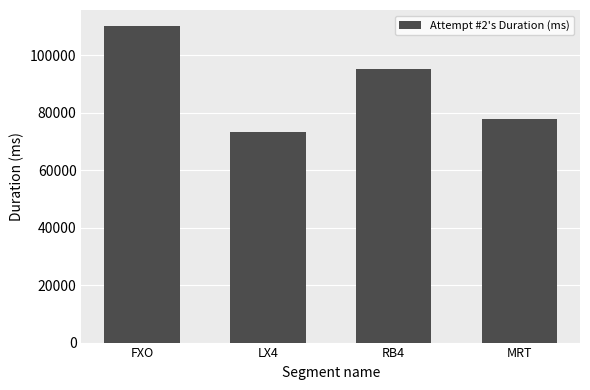

What is the value of the 4th bar from the left?

77852